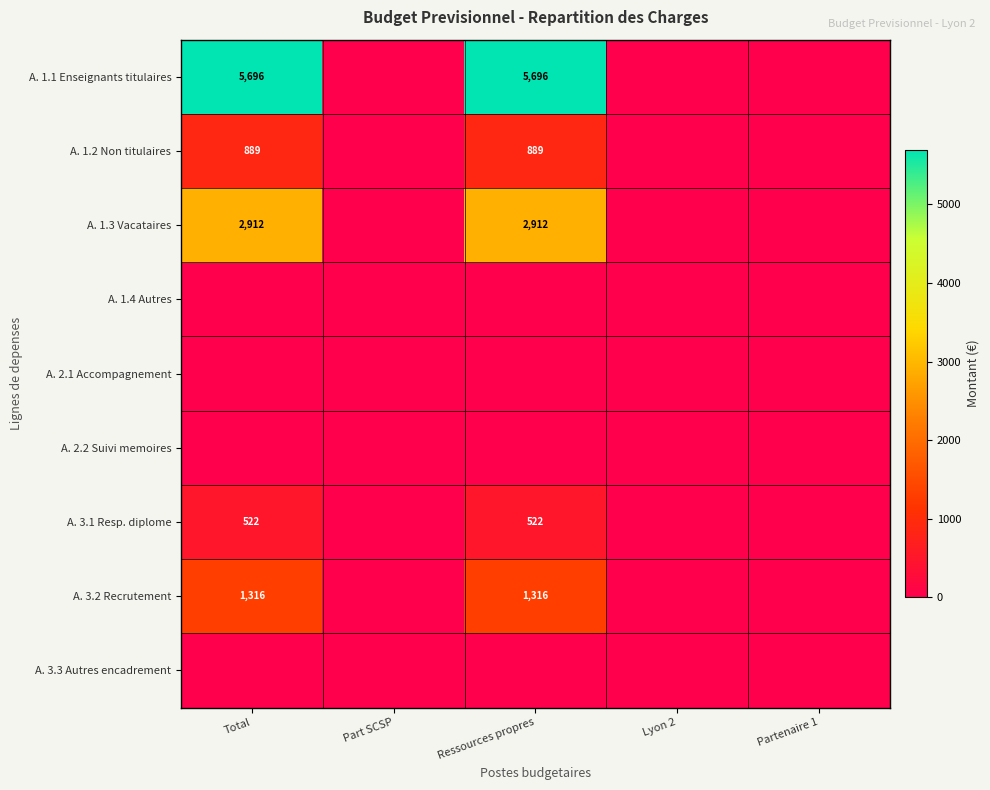

Is the value of A. 3.1 Resp. diplome at Total greater than the value of A. 1.1 Enseignants titulaires at Total?

No